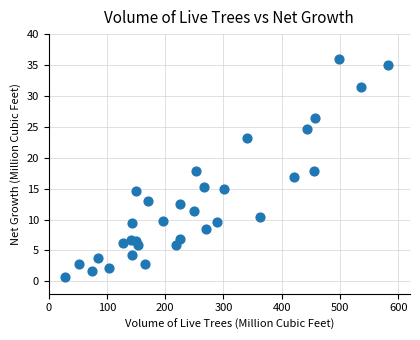

What is the range of X values (max minus min)?

554.1